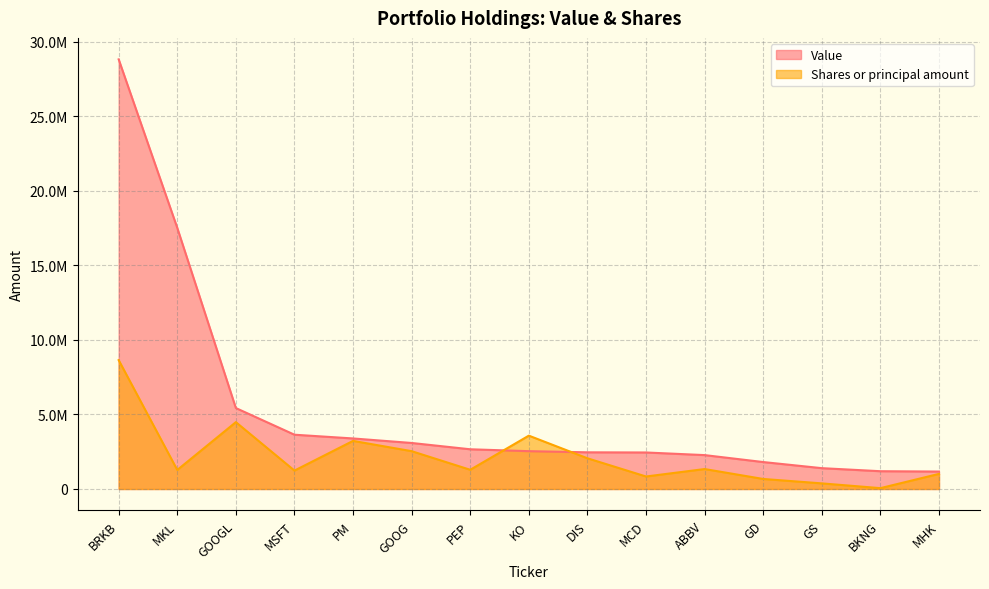

How many interior local valleys does the Shares or principal amount series have?

5